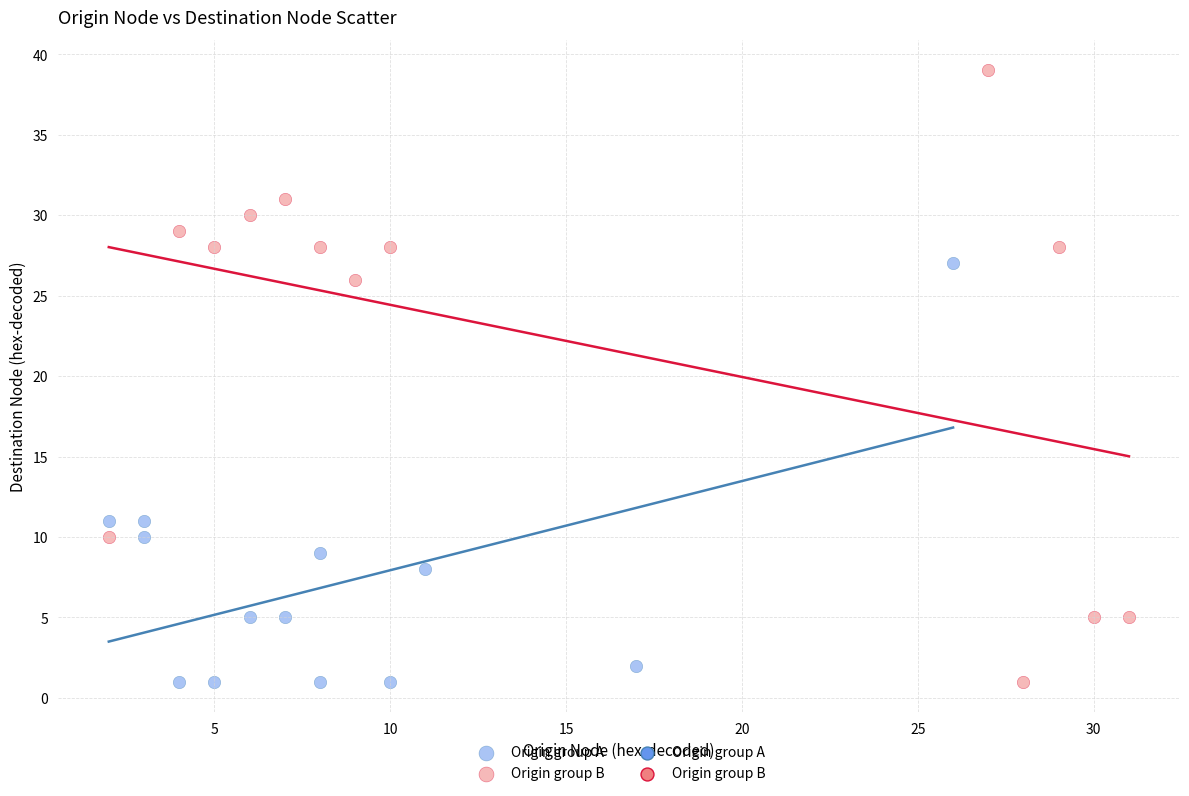

Which series has the widest spread of Y values?

Origin group B